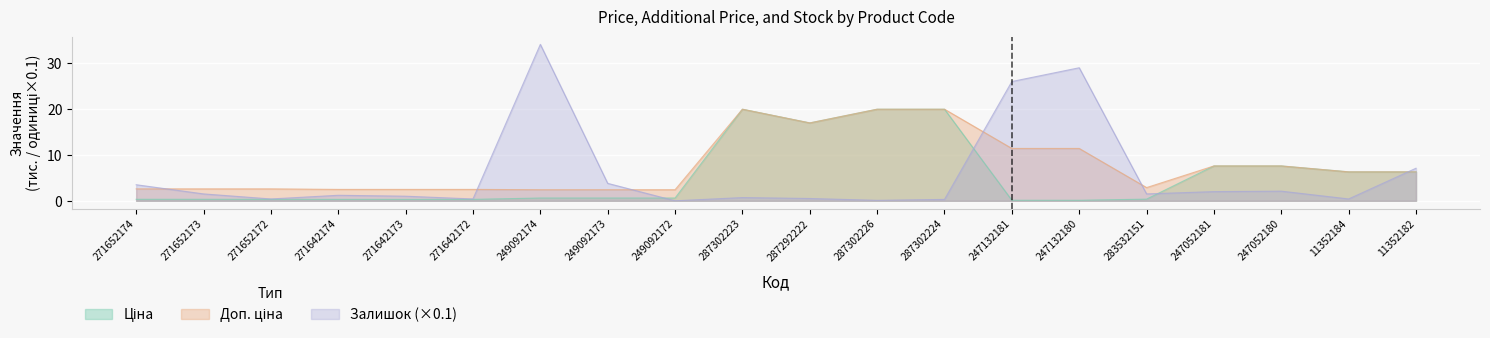

What is the spread (max minus min) of values at 11352184?

5.9